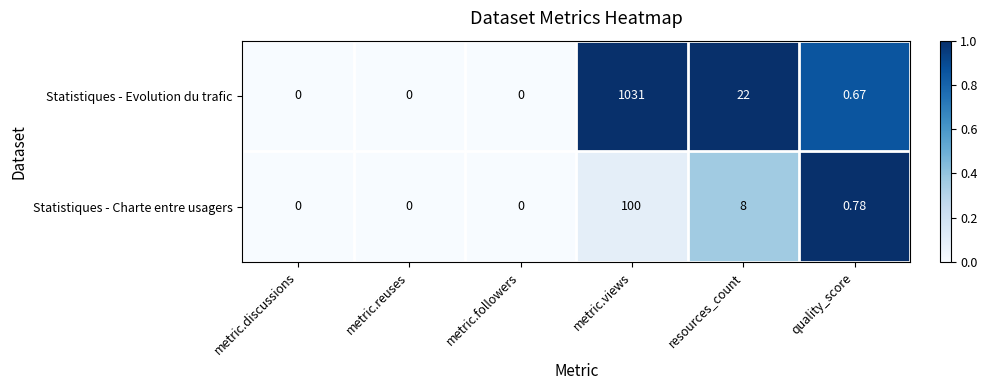

List the series in order of their overall mean, highest first.

Statistiques - Evolution du trafic, Statistiques - Charte entre usagers